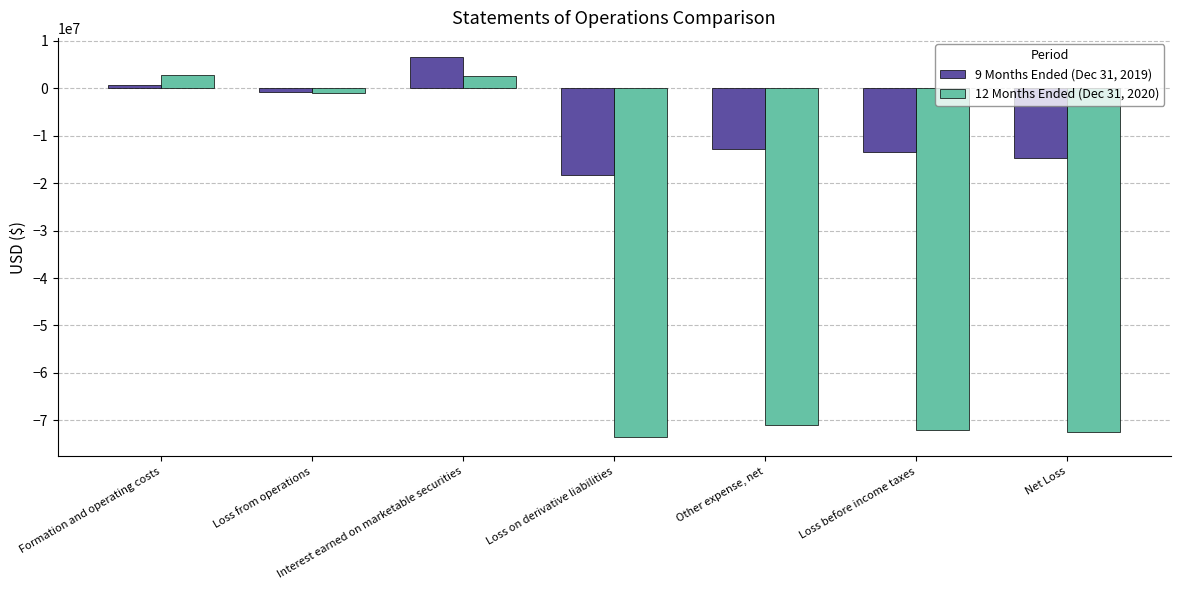

At which category is the sum across all series the highest?

Interest earned on marketable securities